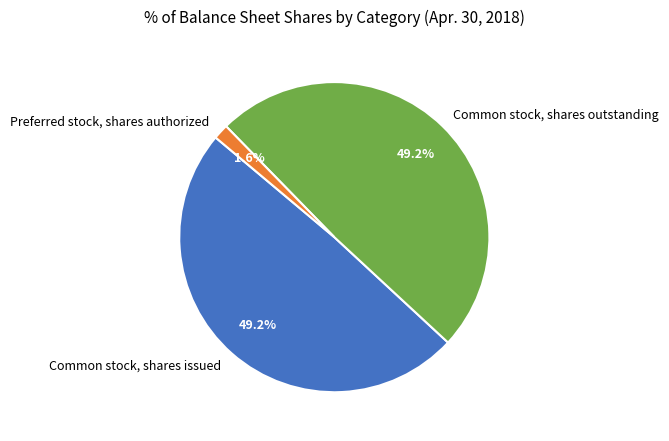

How many slices are in this pie chart?

3